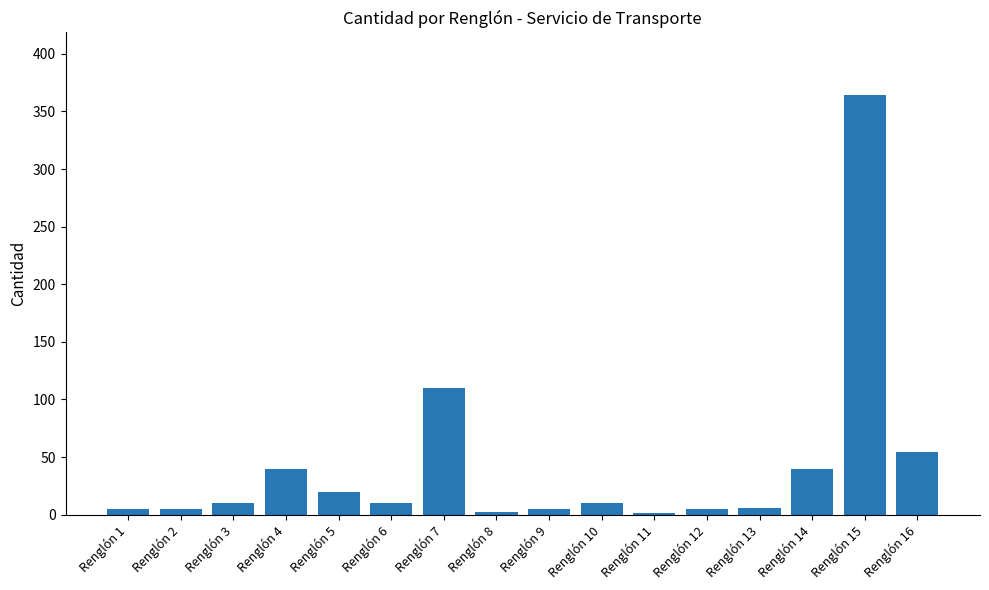

How many categories are shown in the chart?

16